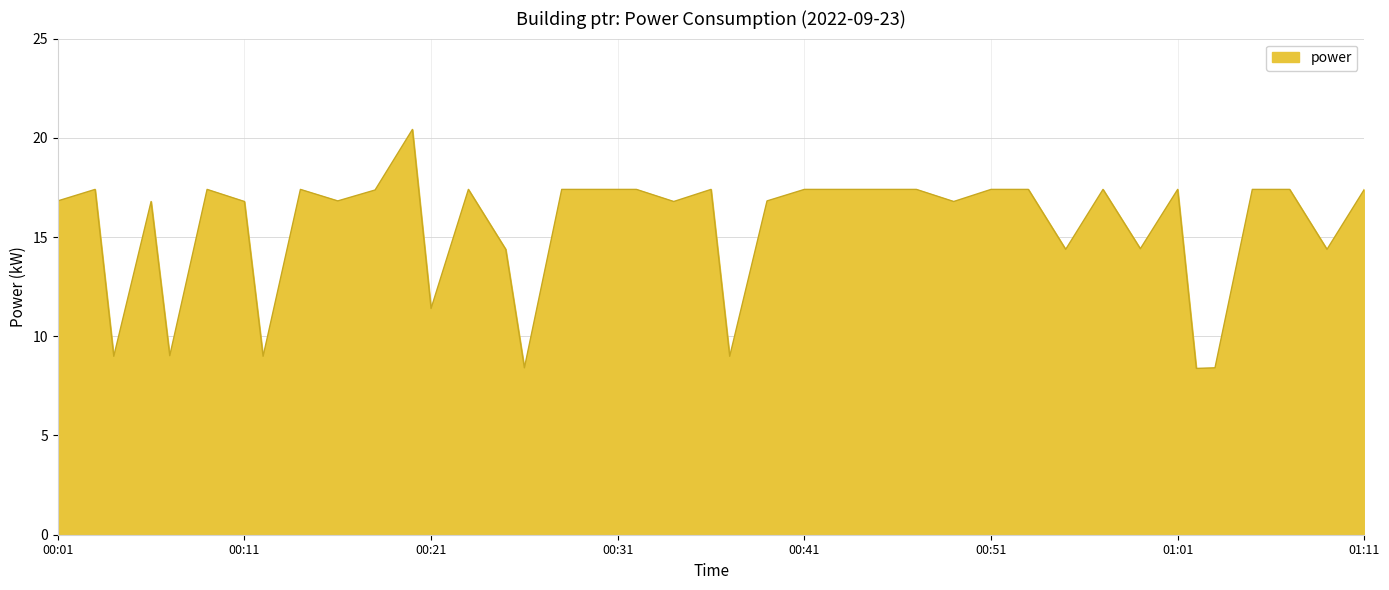

What is the greatest value displayed?

20.4